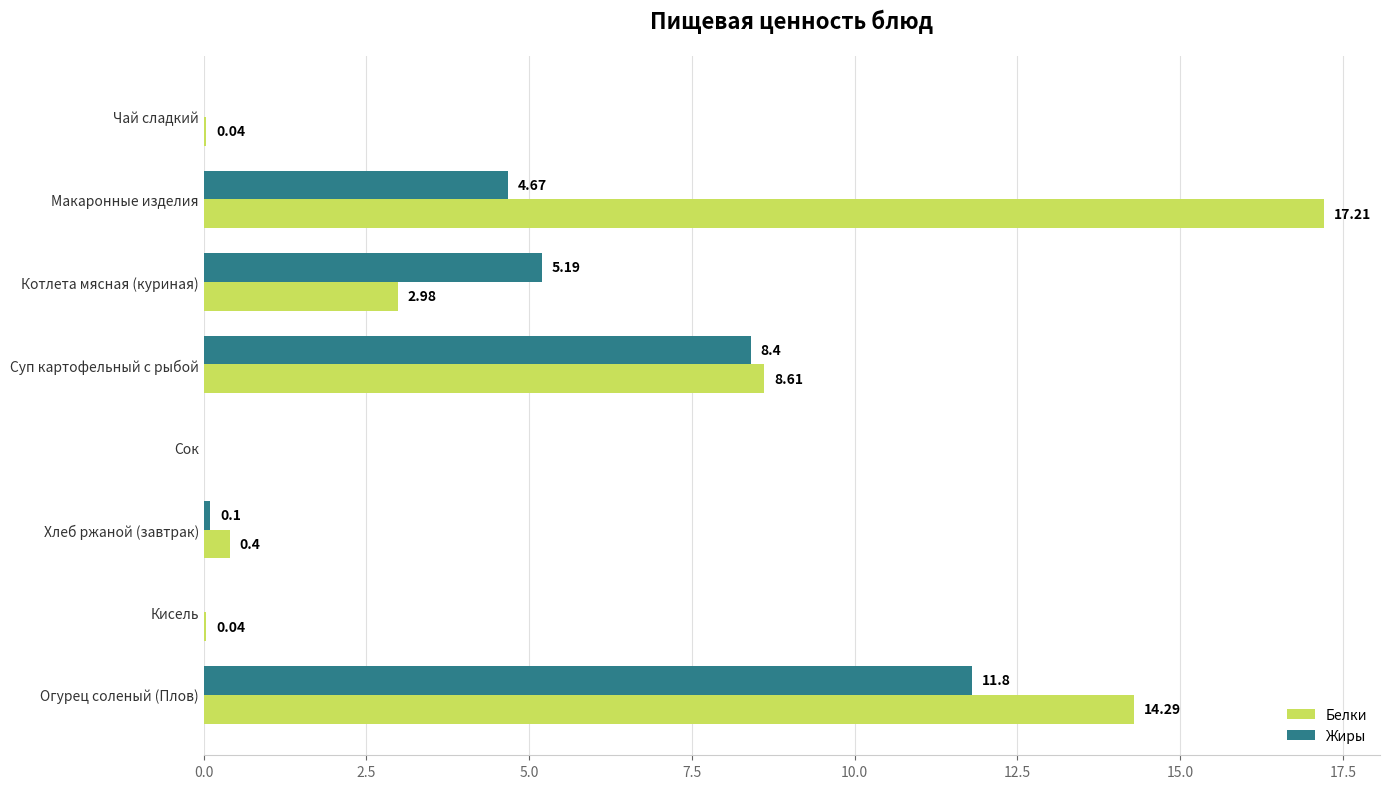

What is the sum of all Жиры values?

30.2